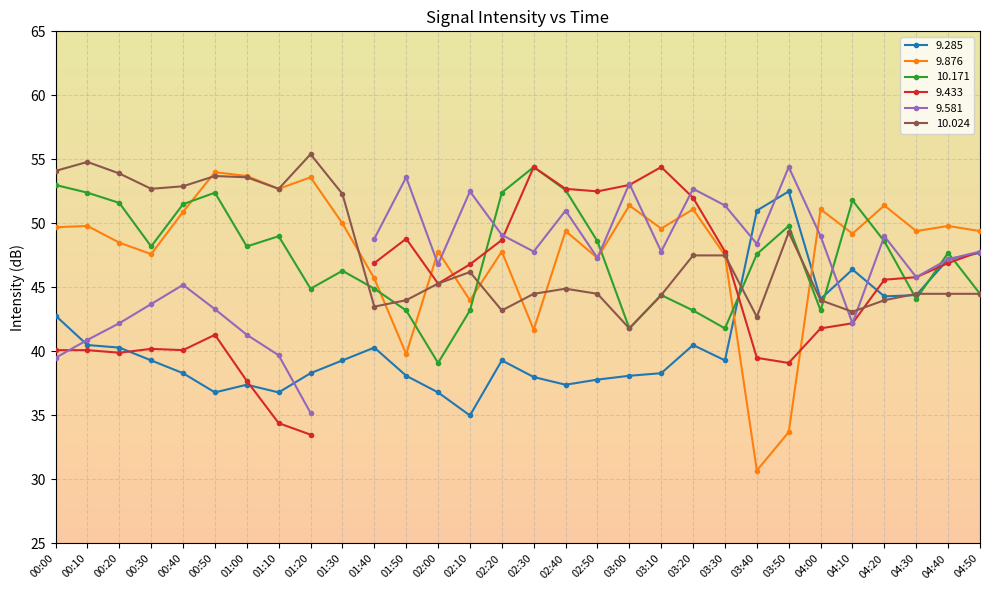

The 9.285 series shows 60.8 at 00:50. True or false?

False